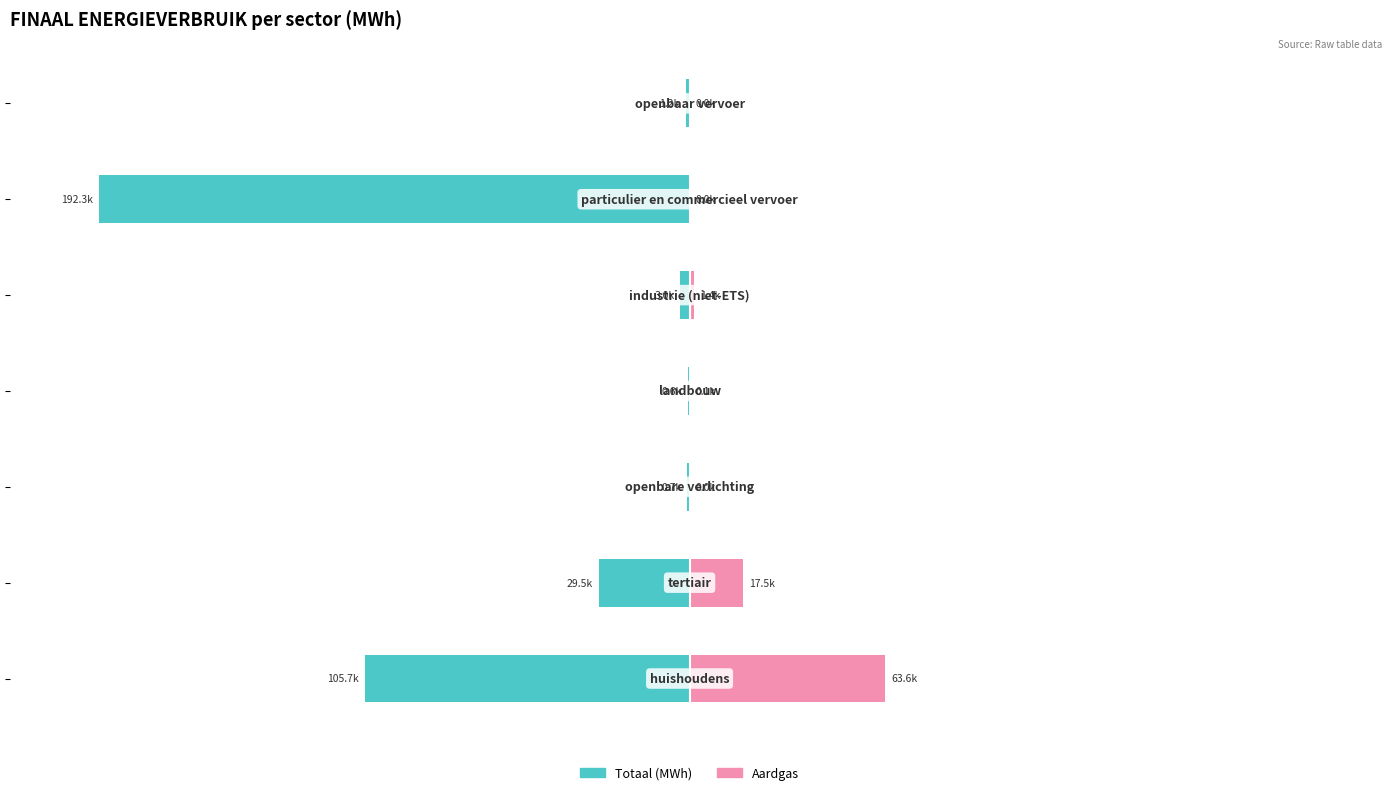

Which series has the largest range (max minus min)?

Totaal (MWh)